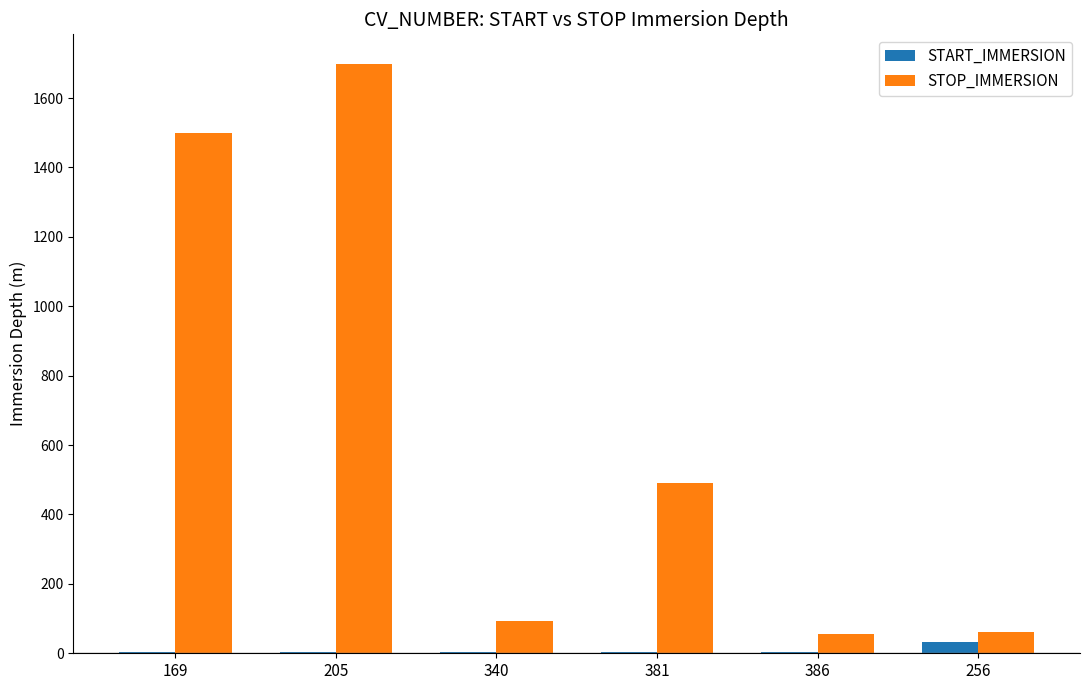

Count the number of data series in this chart.

2